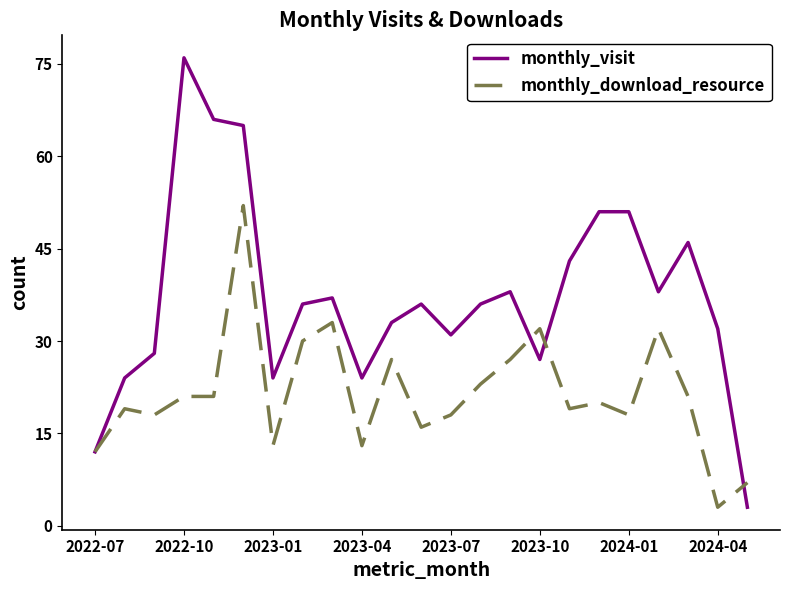

Rank the series by their average value, from lowest to highest.

monthly_download_resource, monthly_visit